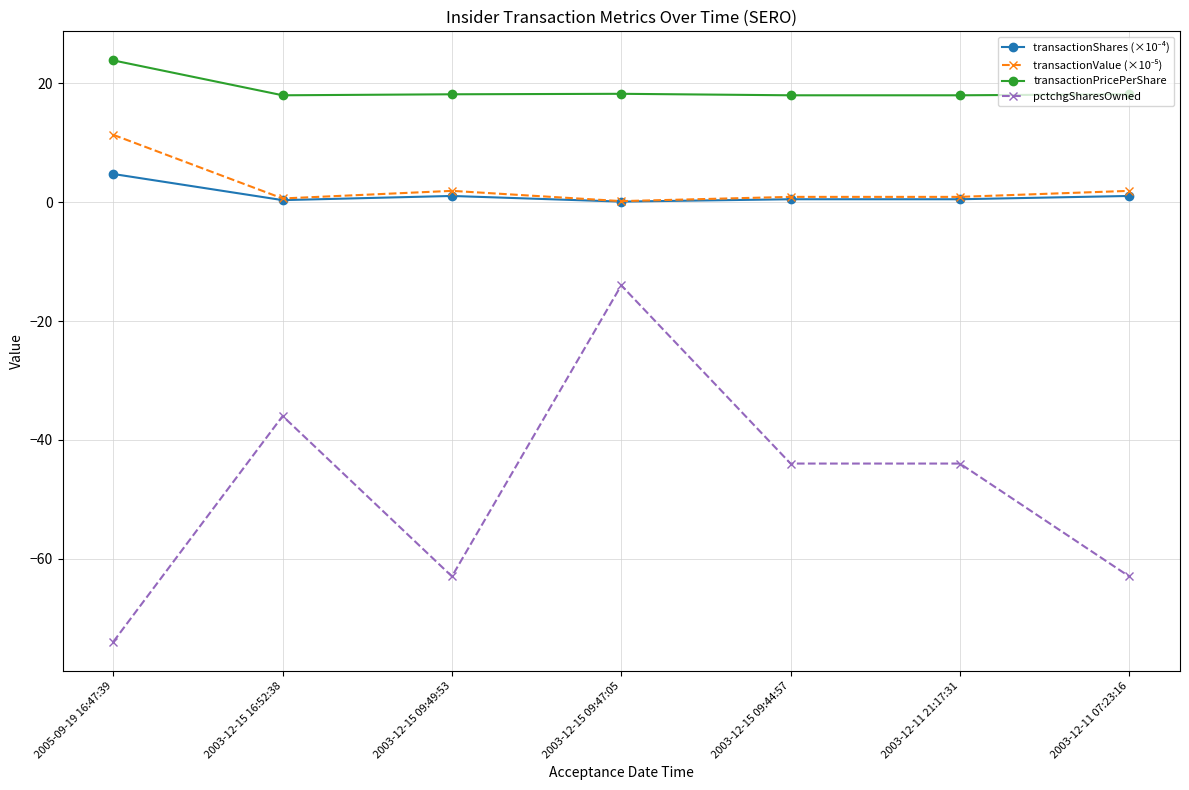

Where is the first local minimum for pctchgSharesOwned?

2003-12-15 09:49:53